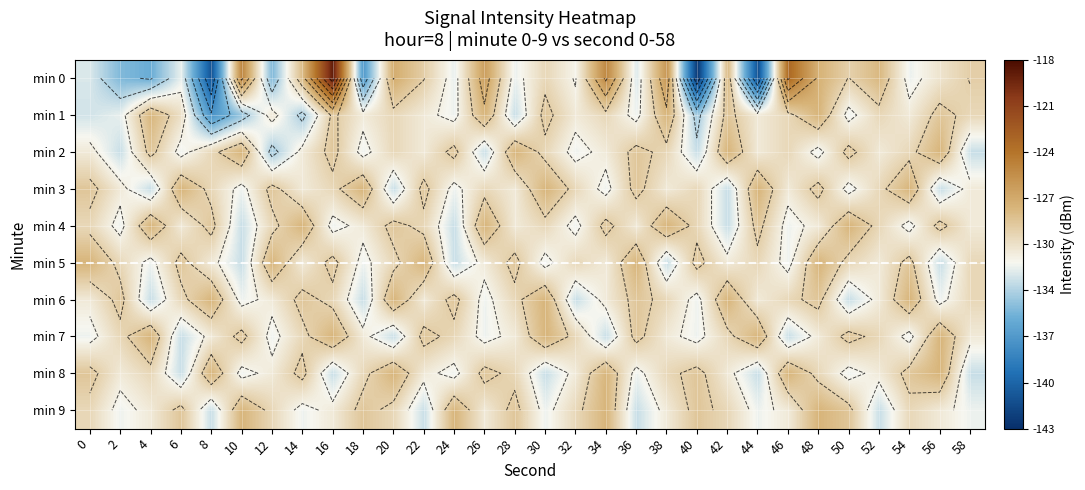

True or false: min 9 has a value of -88.6 at 6.

False